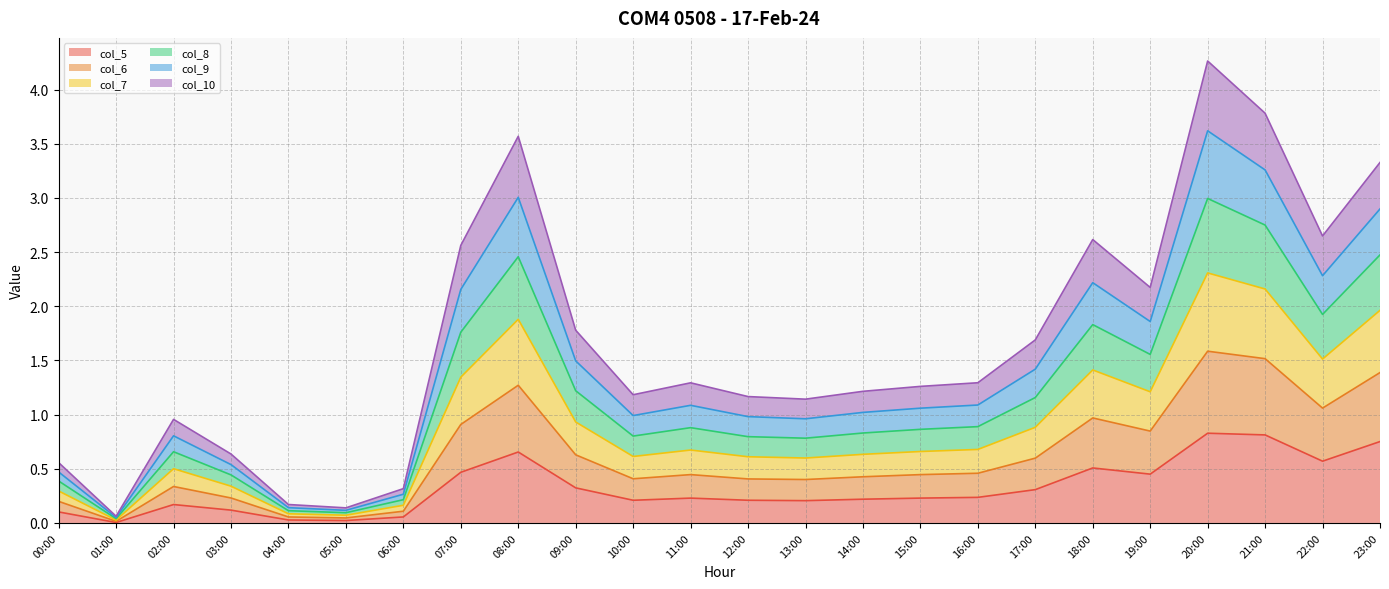

The col_5 series shows 0.8 at 20:00. True or false?

True